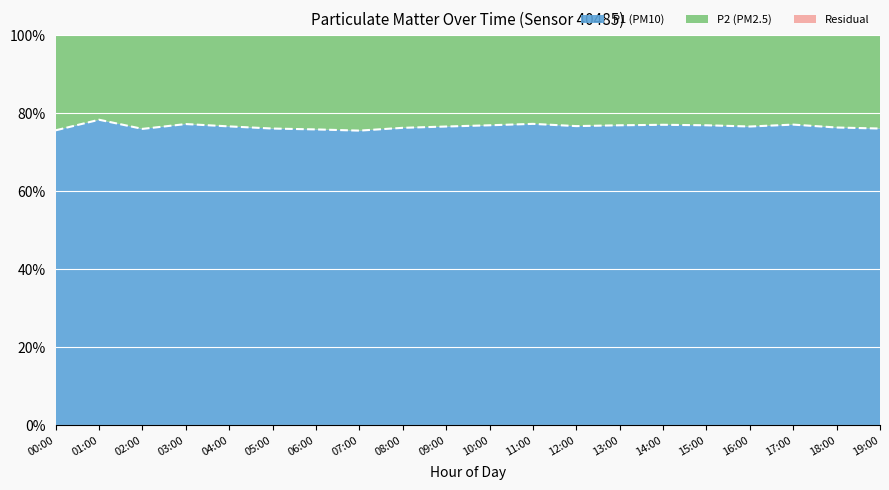

Which series has the largest total across all categories?

P1